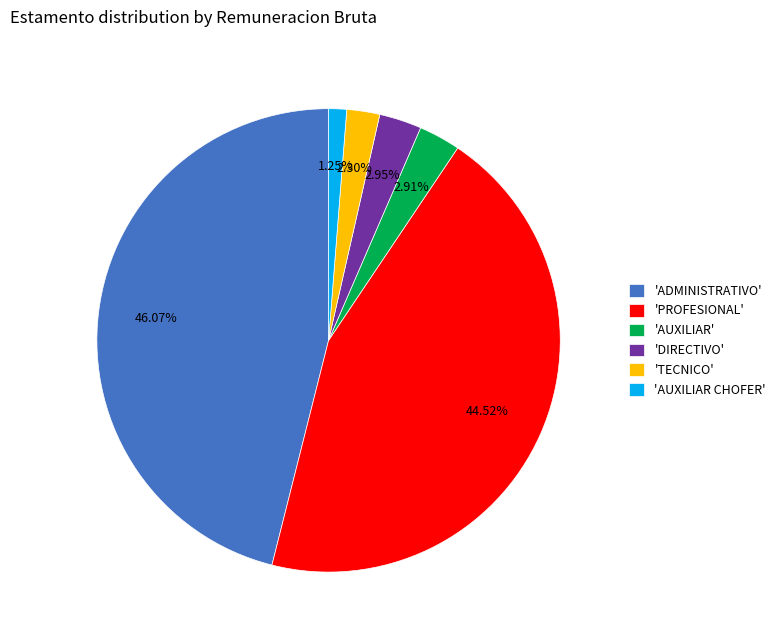

Which slice is the largest?

'ADMINISTRATIVO'